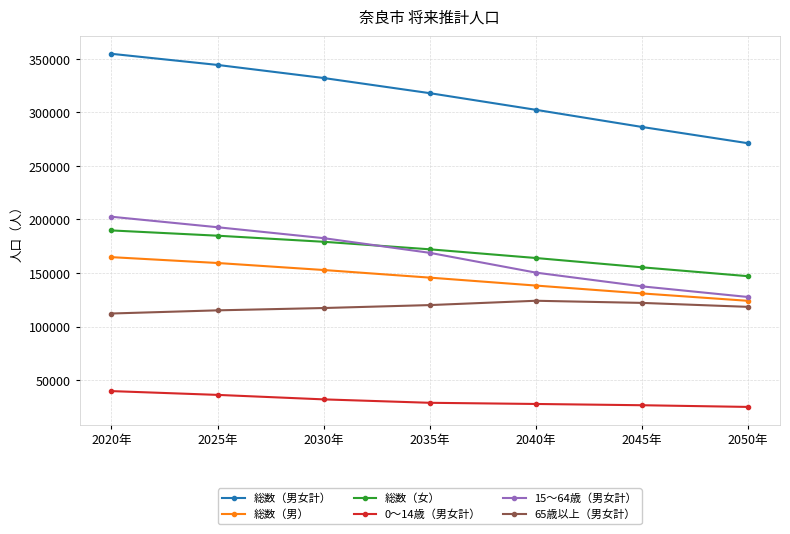

True or false: 総数（男女計） and 総数（女） cross at least once.

False